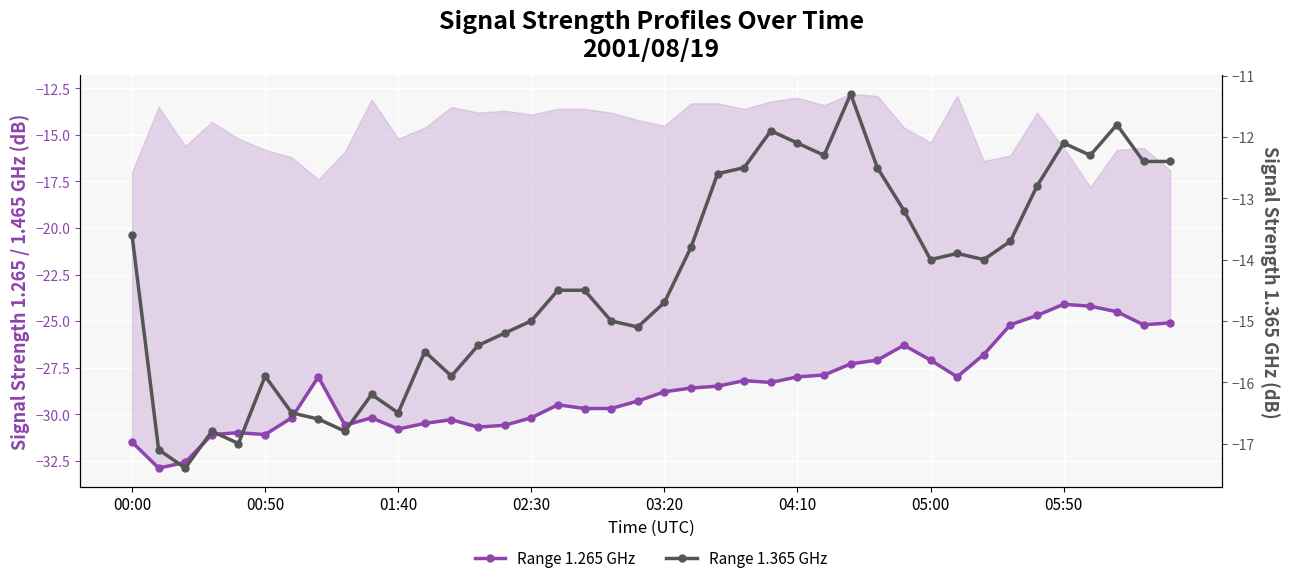

How many lines are shown in the chart?

2